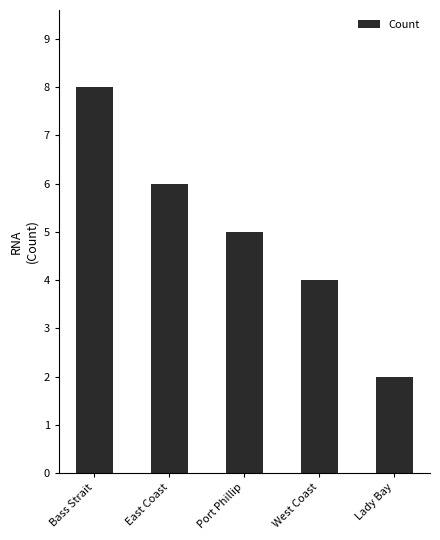

What is the minimum value shown in the chart?

2